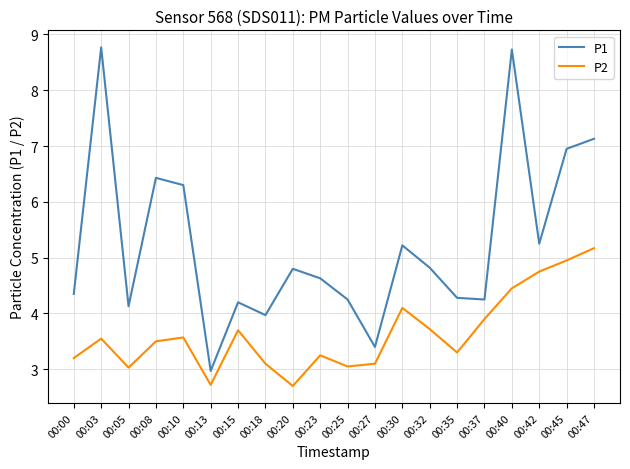

List the series in order of their overall mean, highest first.

P1, P2